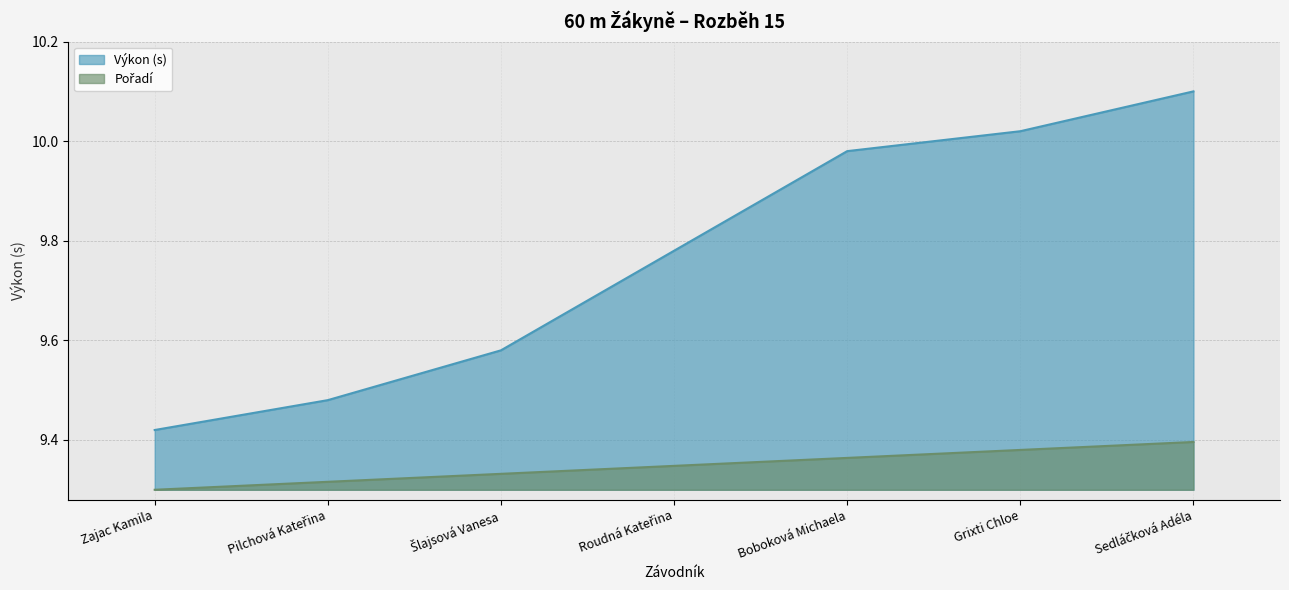

True or false: Výkon and Pořadí cross at least once.

False